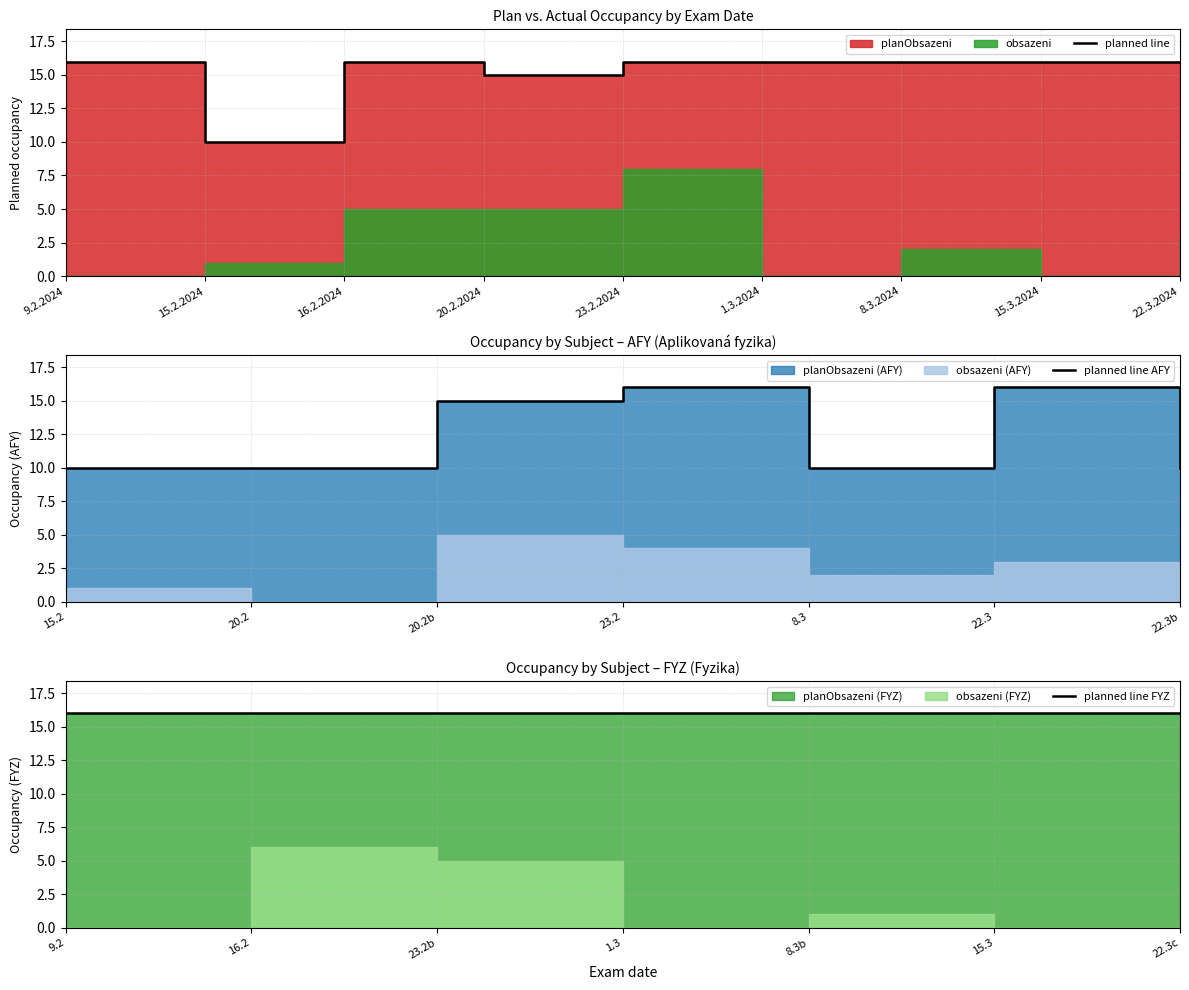

What is the change in value from 20.2.2024 to 23.2.2024?

+1